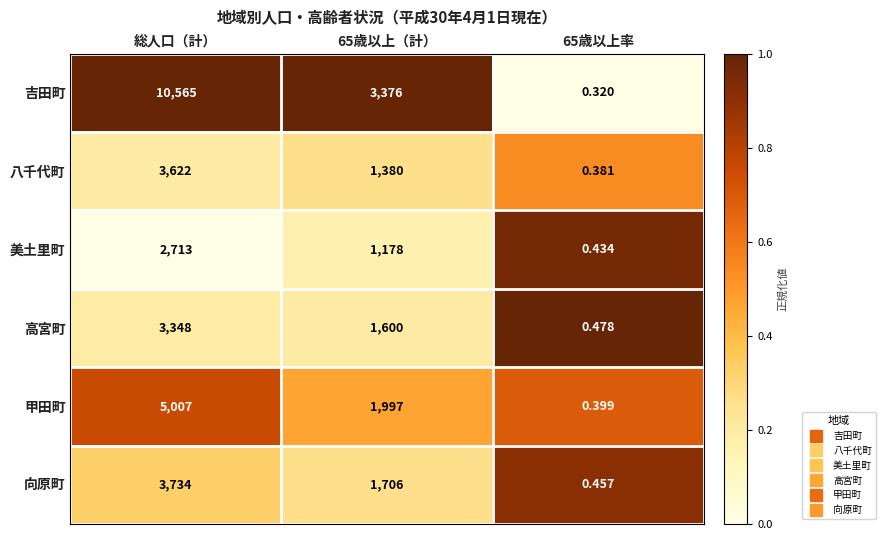

Which series has the widest spread of values?

吉田町